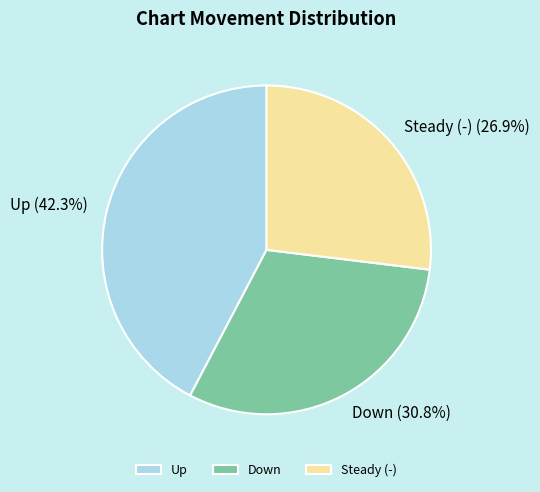

What is the smallest slice in the pie chart?

Steady (-)